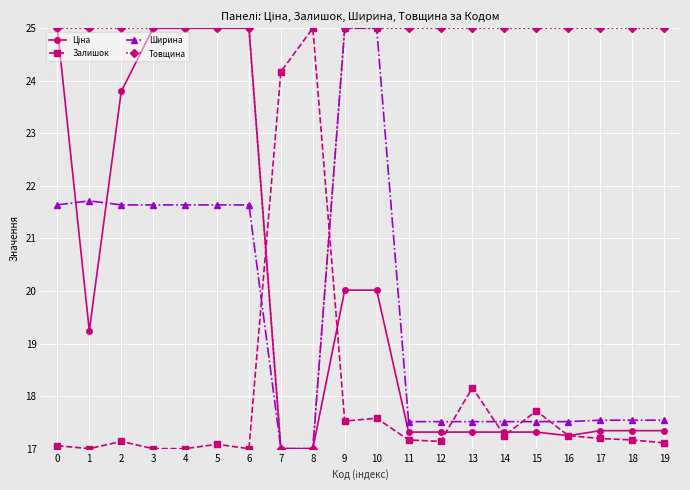

True or false: Товщина has a value of 25.0 at 15.

True